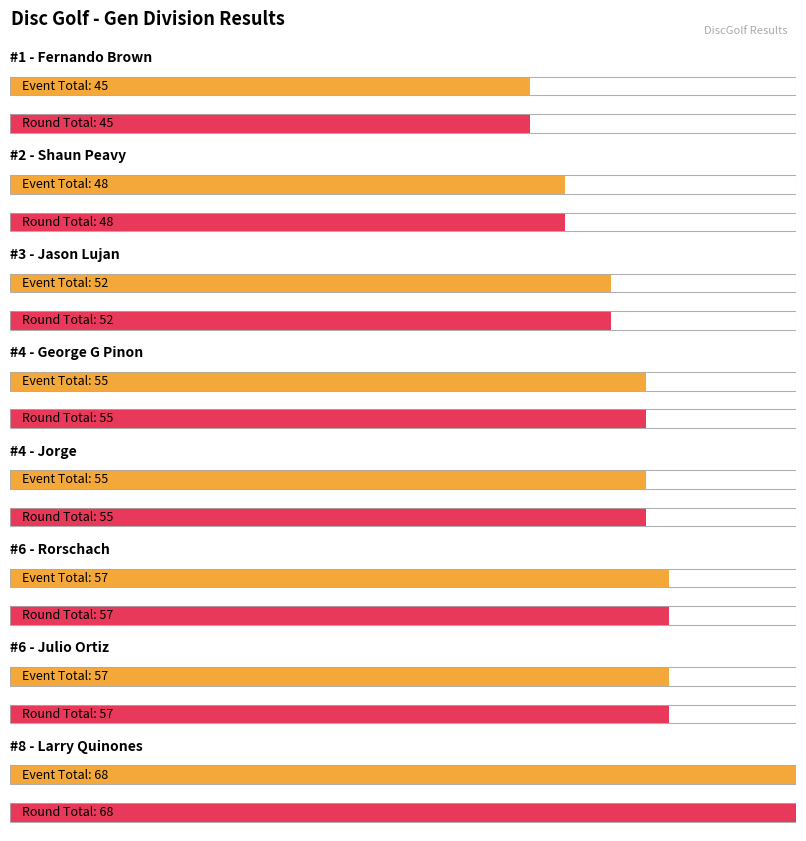

Reading right to left, extract all data points from this chart.

event_relative_score: 12	1	1	-1	-1	-4	-8	-11
event_total_score: 68	57	57	55	55	52	48	45
round_relative_score: 12	1	1	-1	-1	-4	-8	-11
round_total_score: 68	57	57	55	55	52	48	45